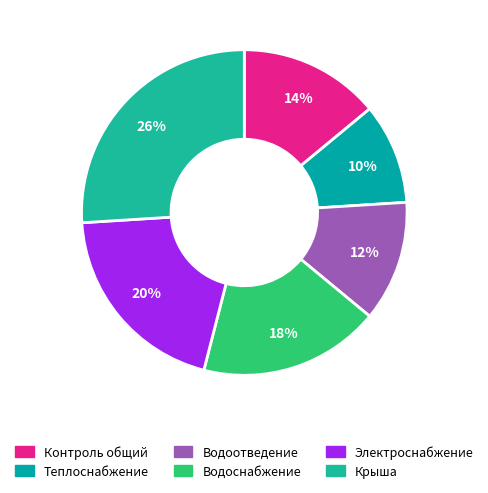

Rank the categories by value from highest to lowest.

Строительный контроль крыши, Строительный контроль электроснабжения, Строительный контроль водоснабжения, Строительный контроль, Строительный контроль водоотведения, Строительный контроль теплоснабжения